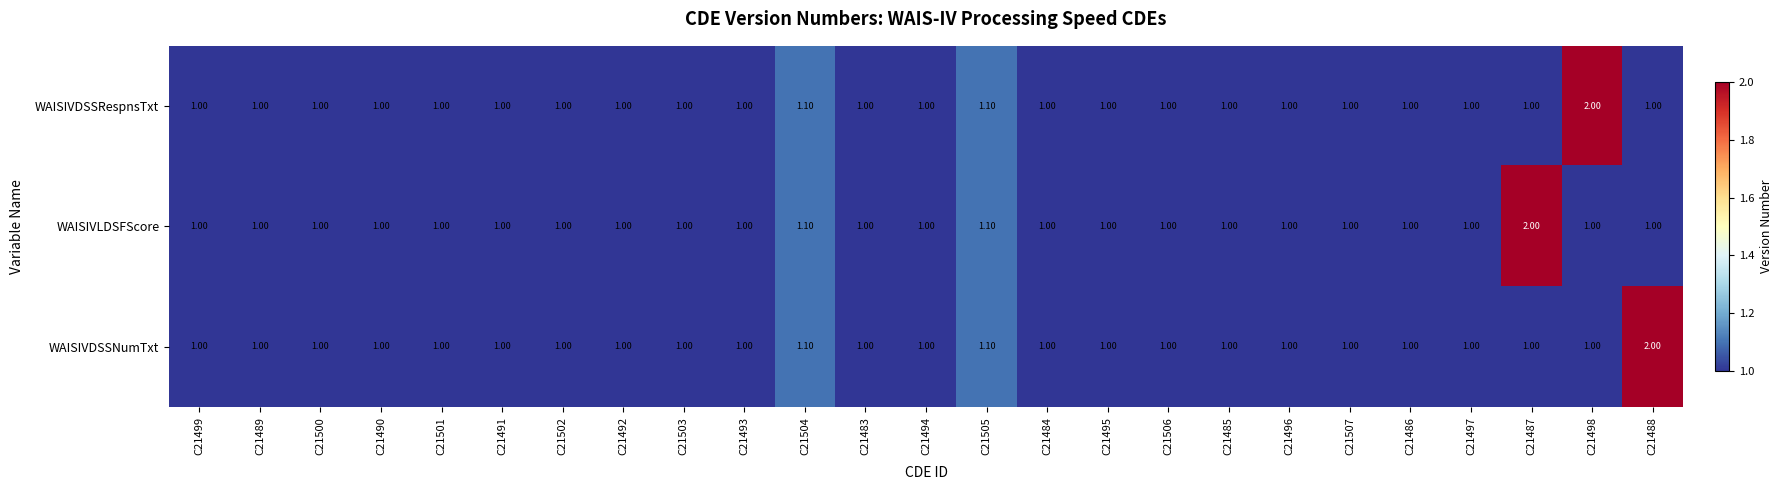

What is the total value across all series at C21483?

3.0